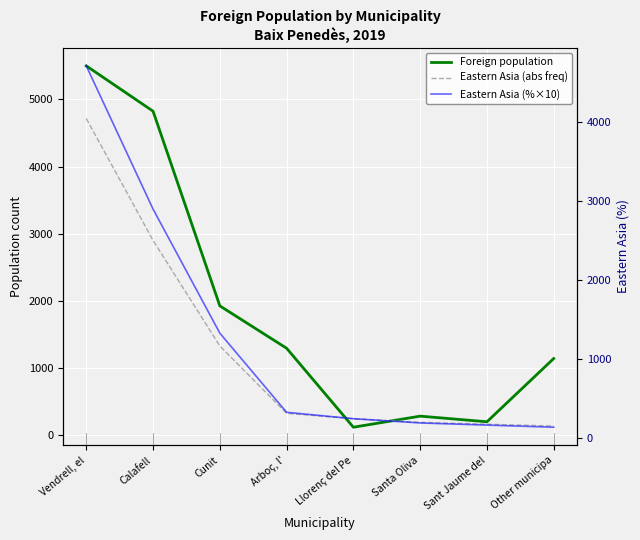

What is the difference between the highest and lowest values at Arboç, l'?

969